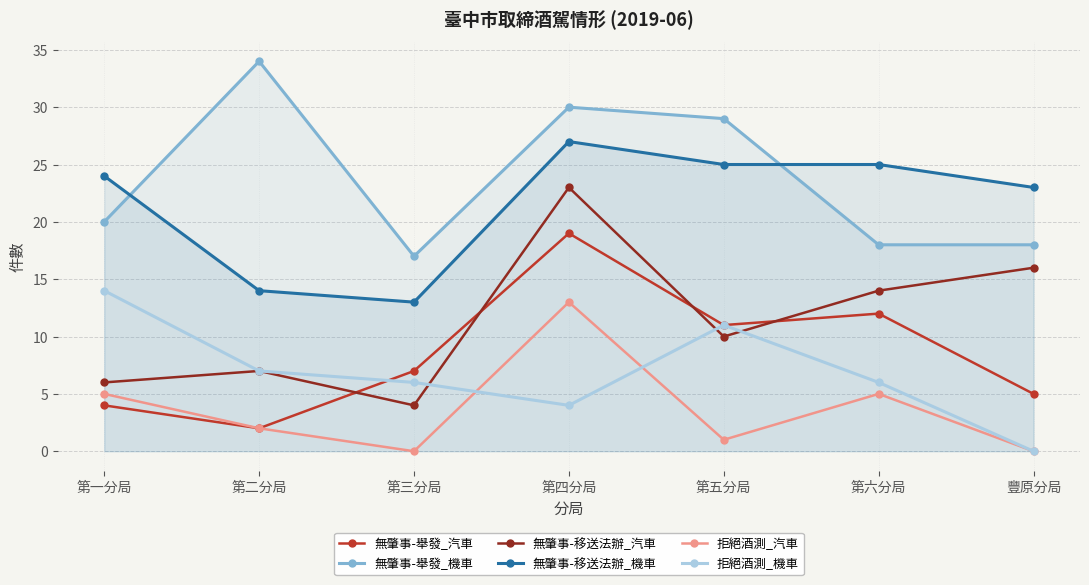

At 第二分局, list the series in order from smallest to largest.

無肇事-舉發_汽車, 拒絕酒測_汽車, 無肇事-移送法辦_汽車, 拒絕酒測_機車, 無肇事-移送法辦_機車, 無肇事-舉發_機車